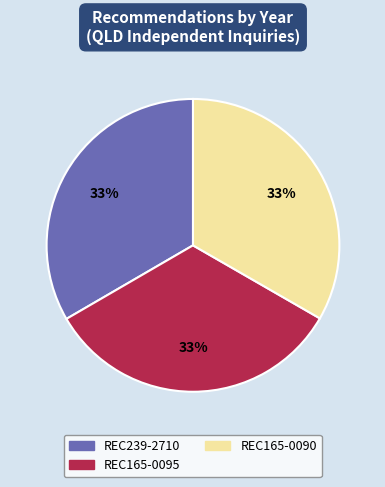

The REC165-0090 slice represents 39% of the pie. True or false?

False